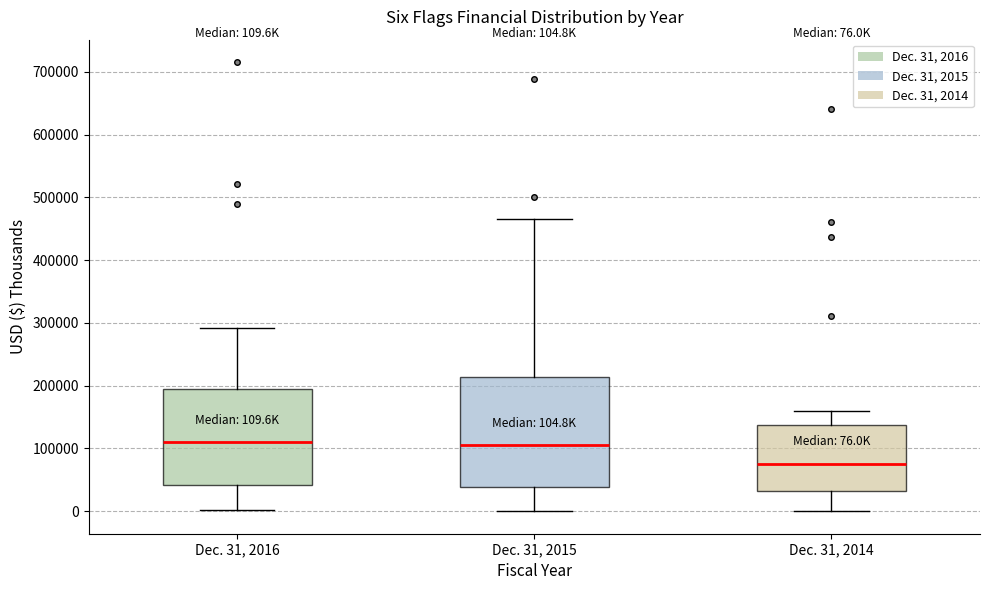

Which box is the tallest, from its lower edge to its upper edge?

Dec. 31, 2015